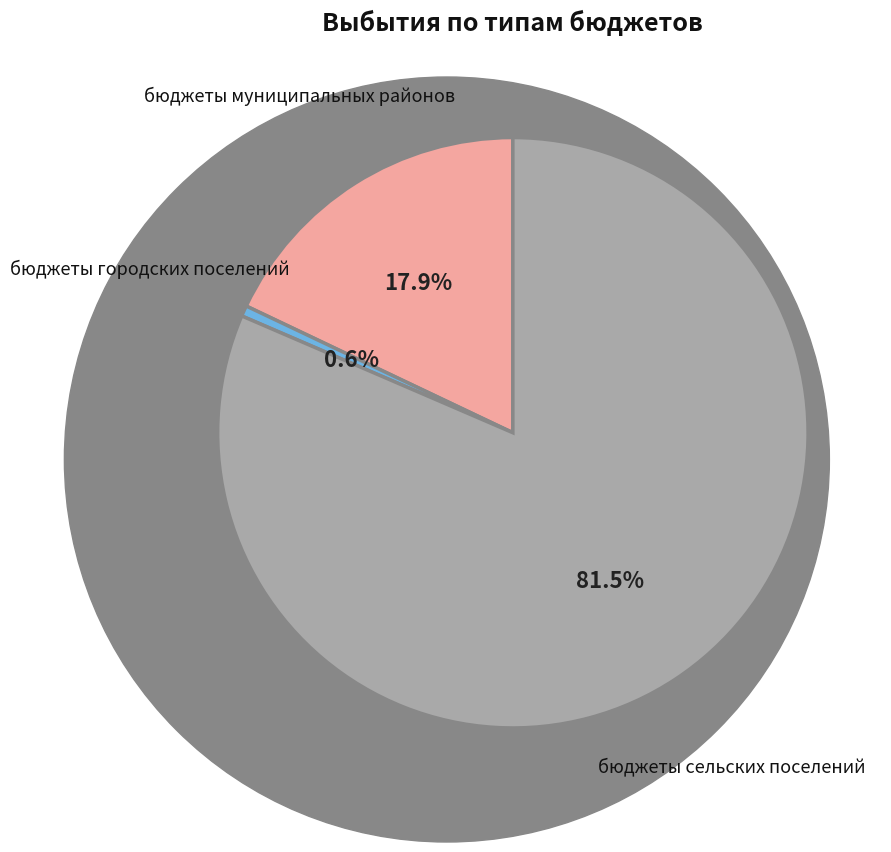

What percentage do бюджеты муниципальных районов and бюджеты сельских поселений together represent?

99.4%